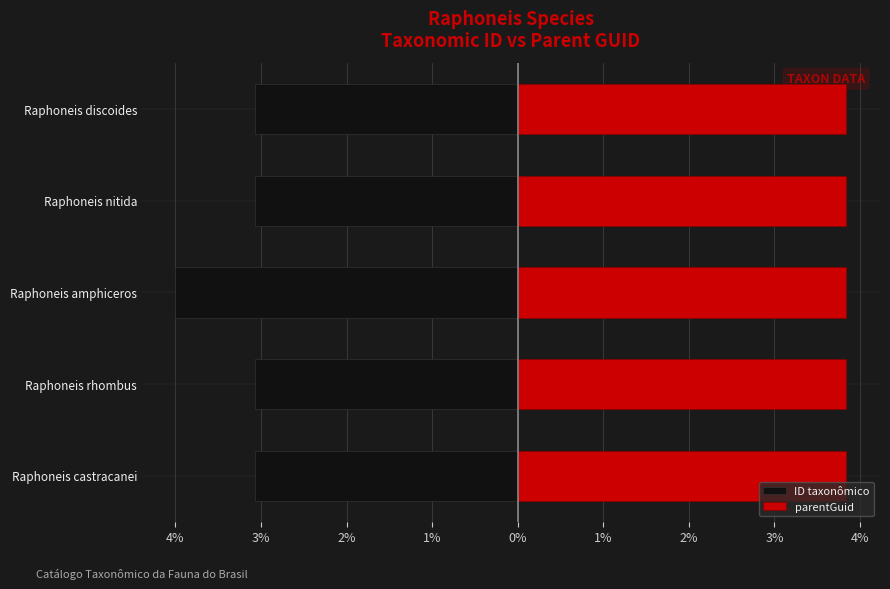

True or false: ID taxonômico has a value of -1.9 at Raphoneis castracanei.

False